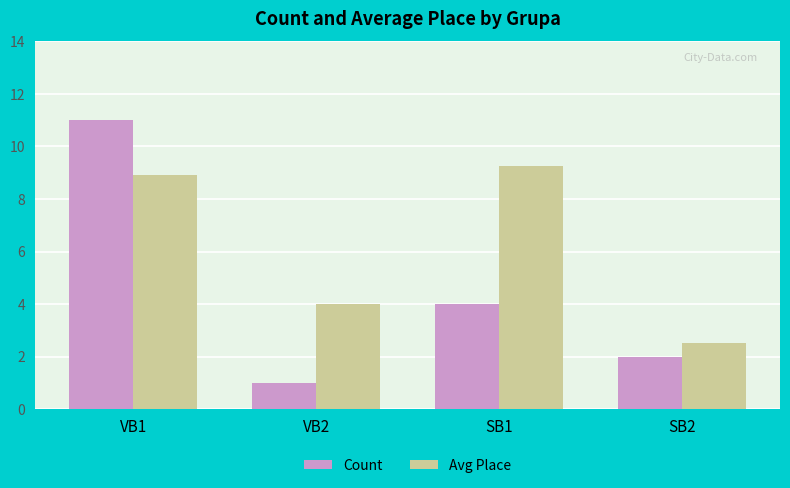

What is the average value of the Avg Place series?

6.2